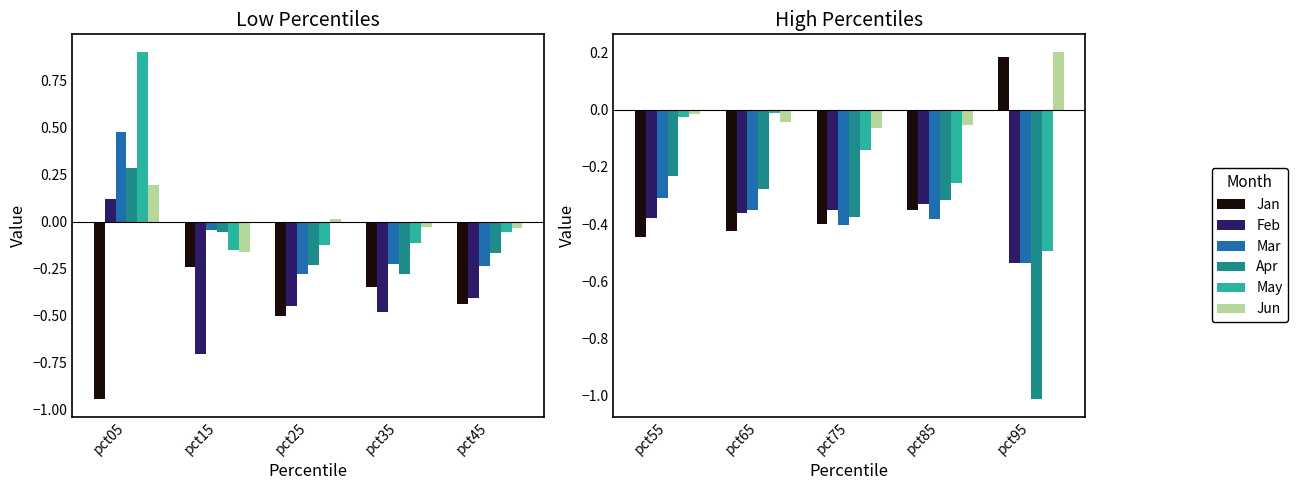

What is the value of the Jan bar at the 4th from the left?

-0.4